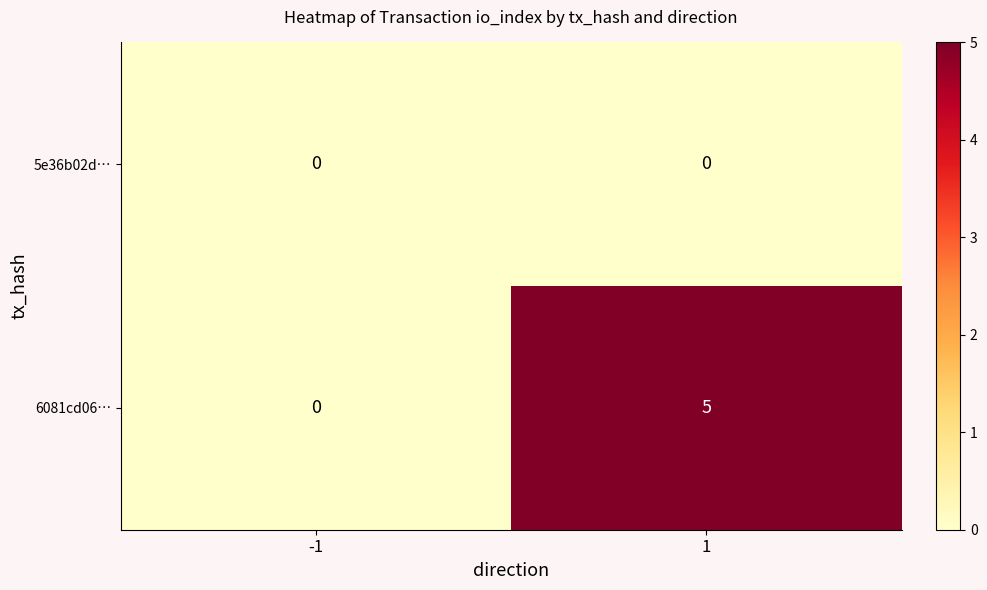

What is the difference between the maximum and minimum values in the 6081cd06… series?

5